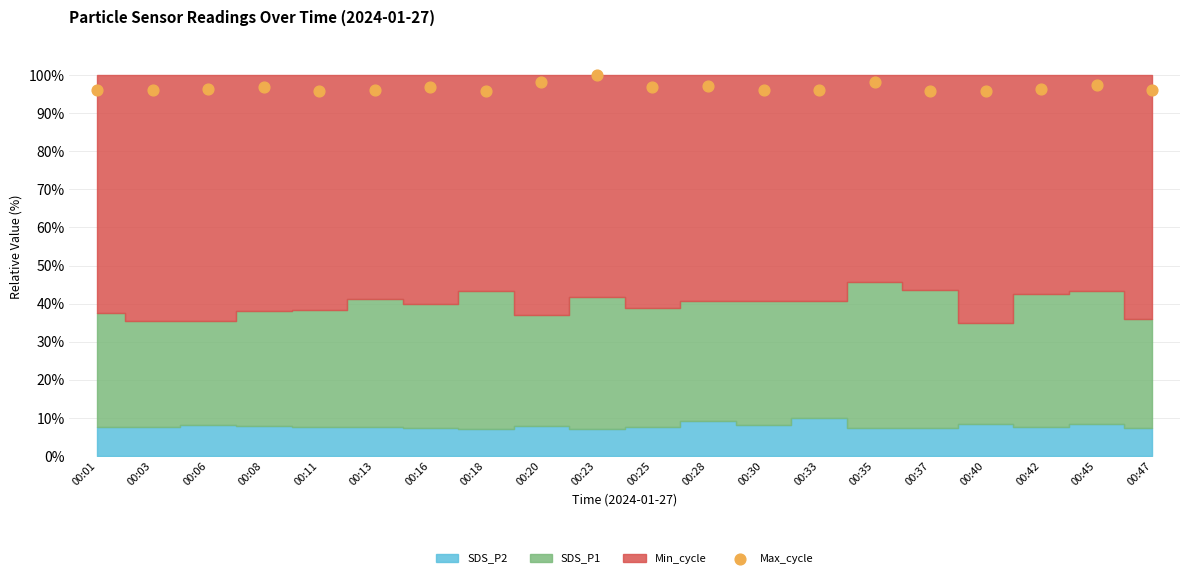

What is the range of Y values (max minus min)?

4.2